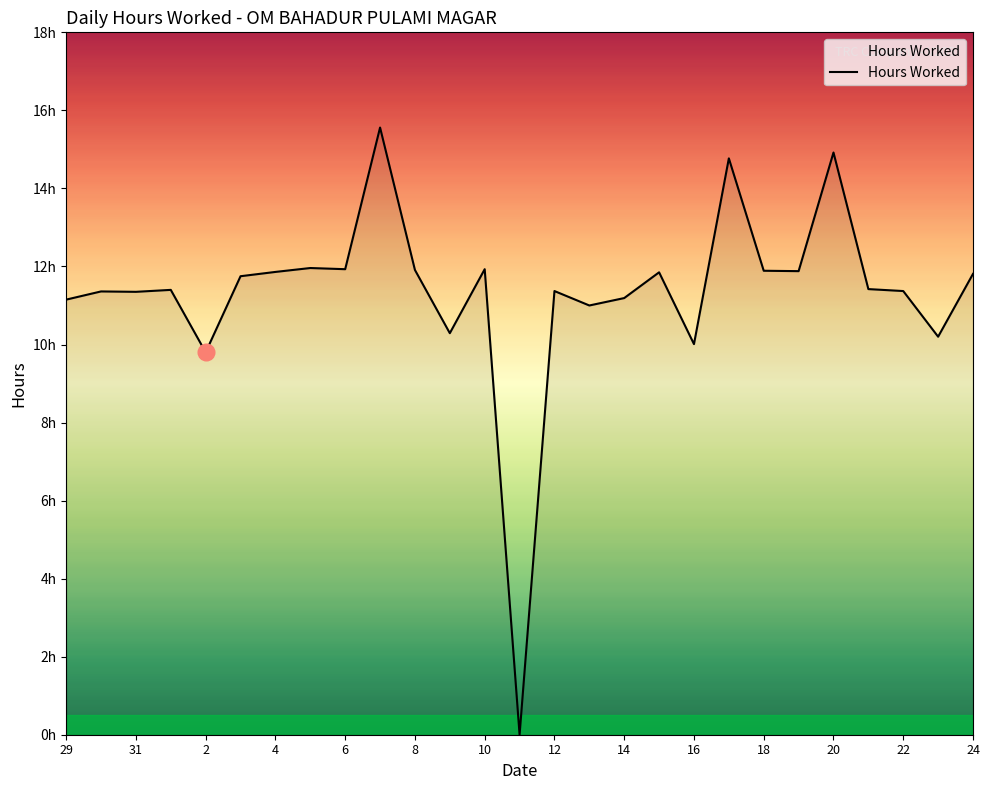

What is the value of the 9th point from the left?

11.9